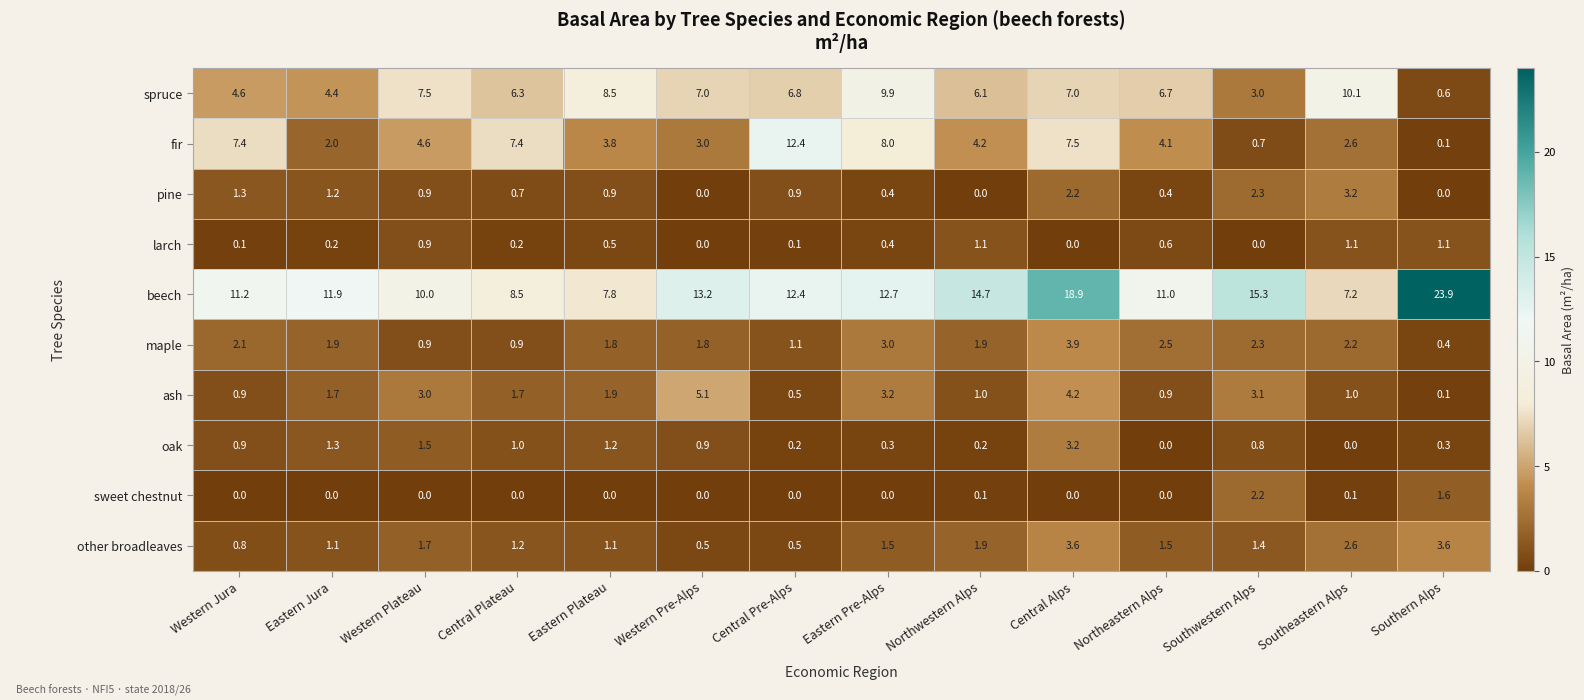

The maple series shows 1.1 at Central Pre-Alps. True or false?

True